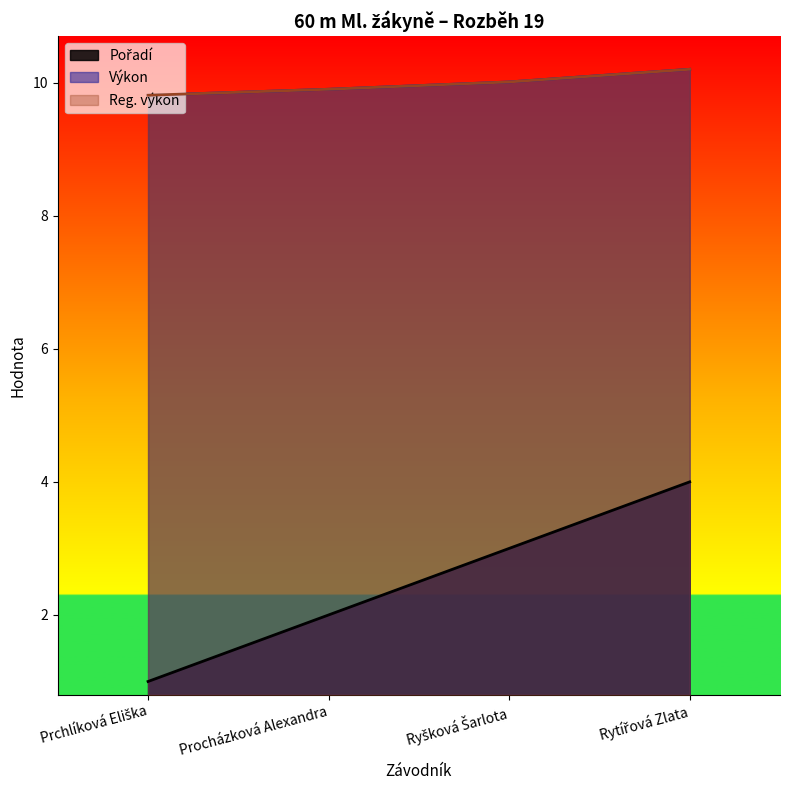

Does the chart display data point markers on the line(s)?

No